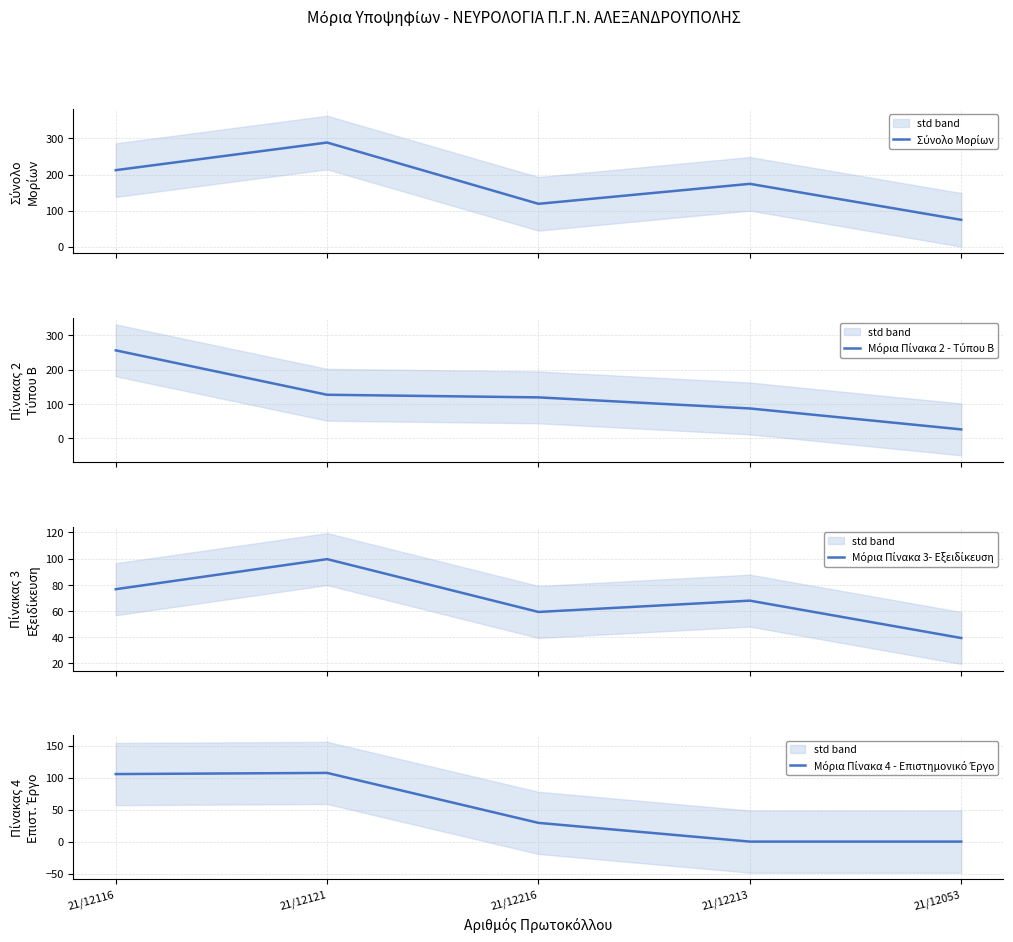

Which series changed the most between 21/12121 and 21/12053?

Σύνολο Μορίων